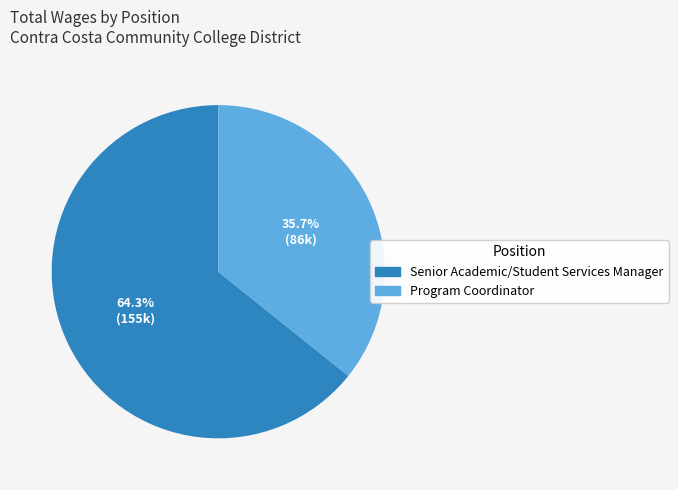

What is the ratio of the value at Program Coordinator to the value at Senior Academic/Student Services Manager?

0.6